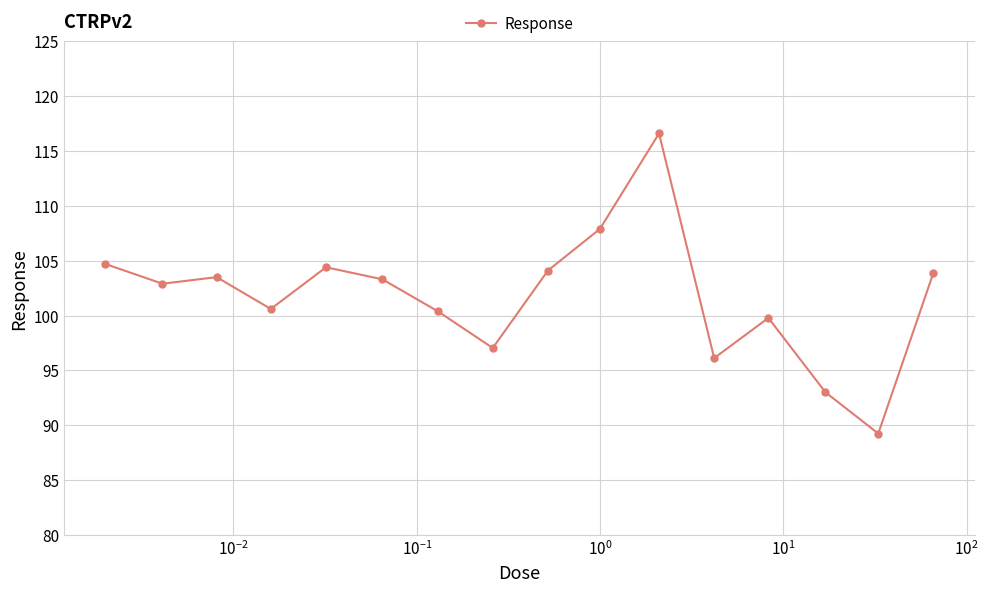

What is the average value?

101.7